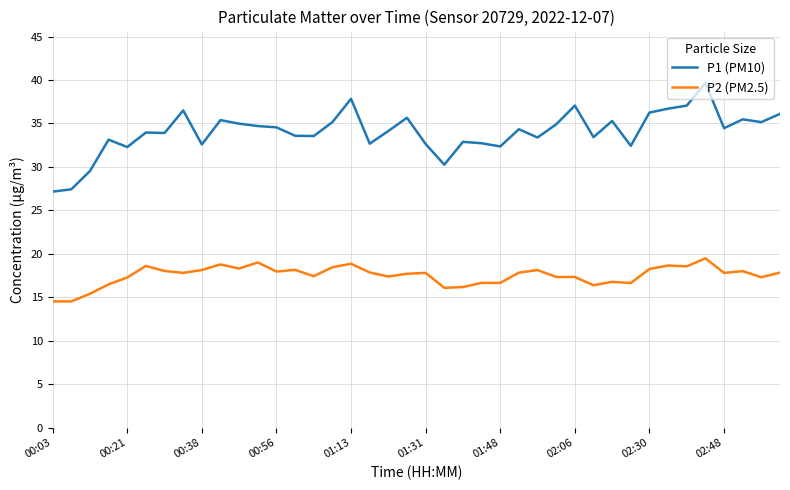

Does the chart display data point markers on the line(s)?

No